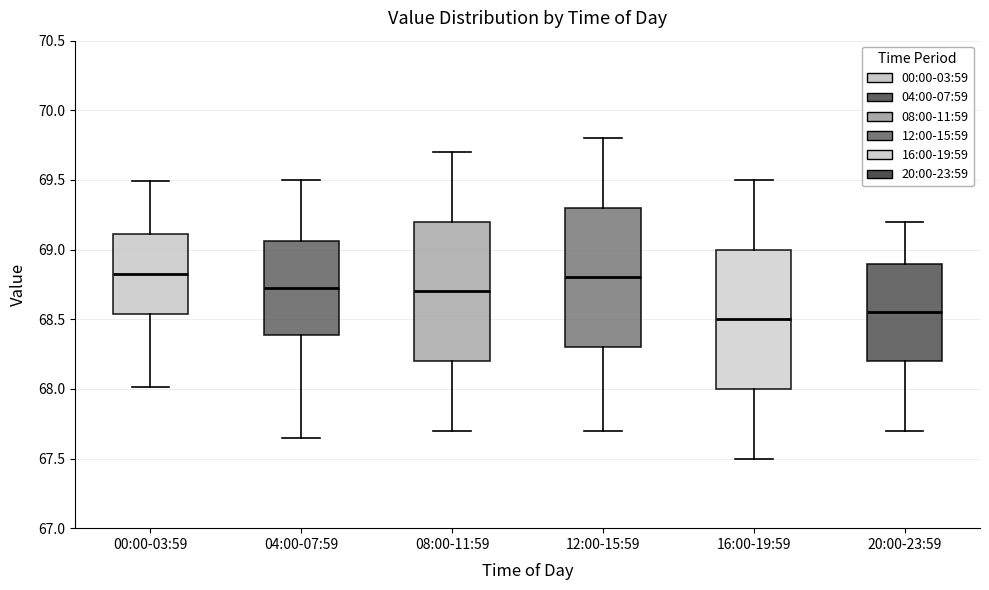

Reading left to right, read every box against the y-axis: the position of its median line, the range the box covers, and the ends of its whiskers. The values are not printed on the chart, so give them approximately, as read against the axis.

00:00-03:59: median 68.85, box 68.55 to 69.10, whiskers 68.00 to 69.50
04:00-07:59: median 68.75, box 68.40 to 69.05, whiskers 67.65 to 69.50
08:00-11:59: median 68.70, box 68.20 to 69.20, whiskers 67.70 to 69.70
12:00-15:59: median 68.80, box 68.30 to 69.30, whiskers 67.70 to 69.80
16:00-19:59: median 68.50, box 68.00 to 69.00, whiskers 67.50 to 69.50
20:00-23:59: median 68.55, box 68.20 to 68.90, whiskers 67.70 to 69.20